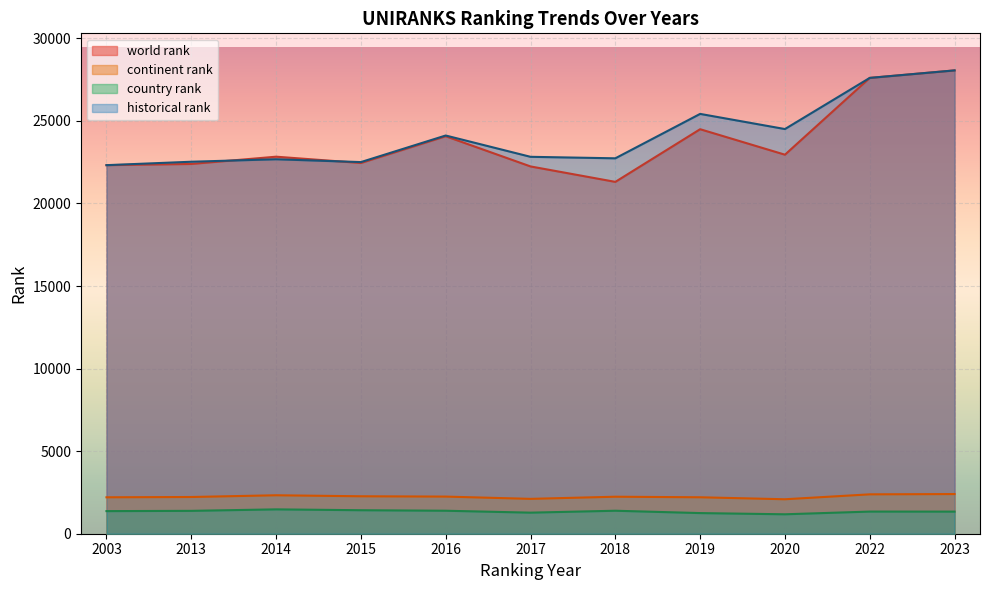

What are all the series names shown in the legend?

world rank, continent rank, country rank, historical rank